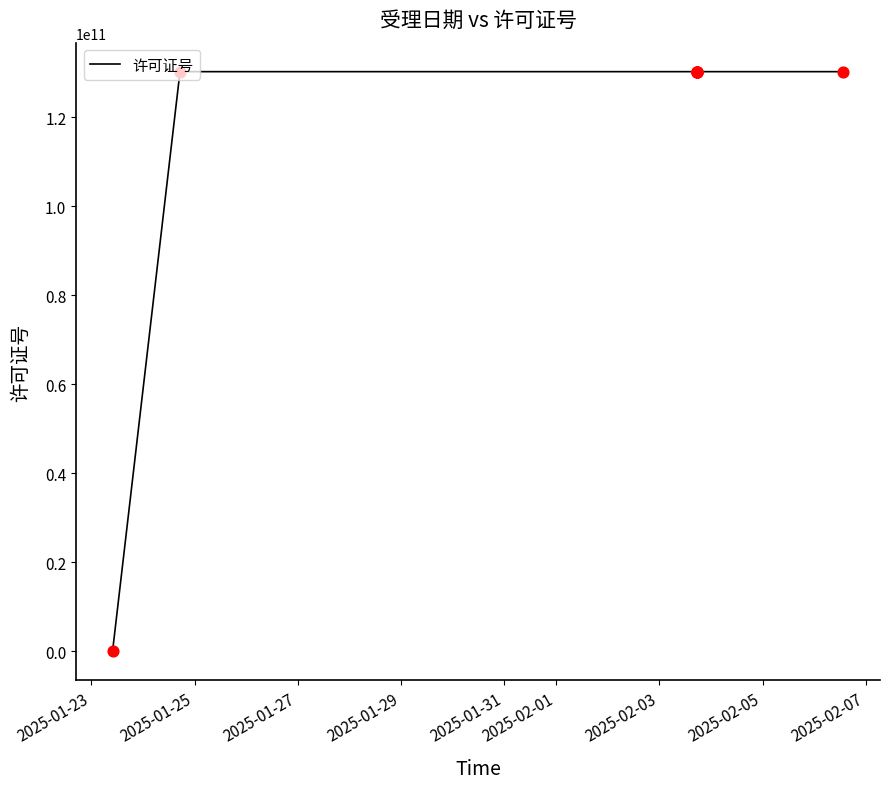

What is the difference between the second highest and minimum values?

130281107085